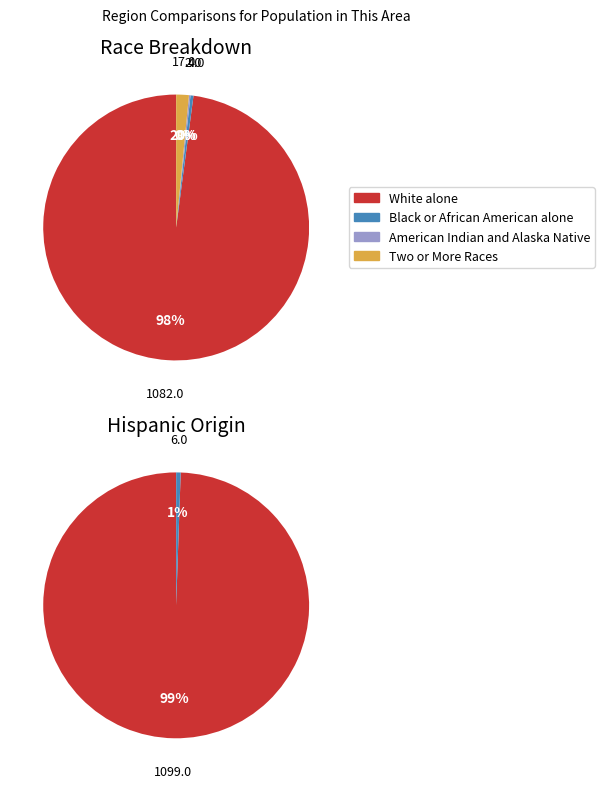

Which slice is the largest?

White alone